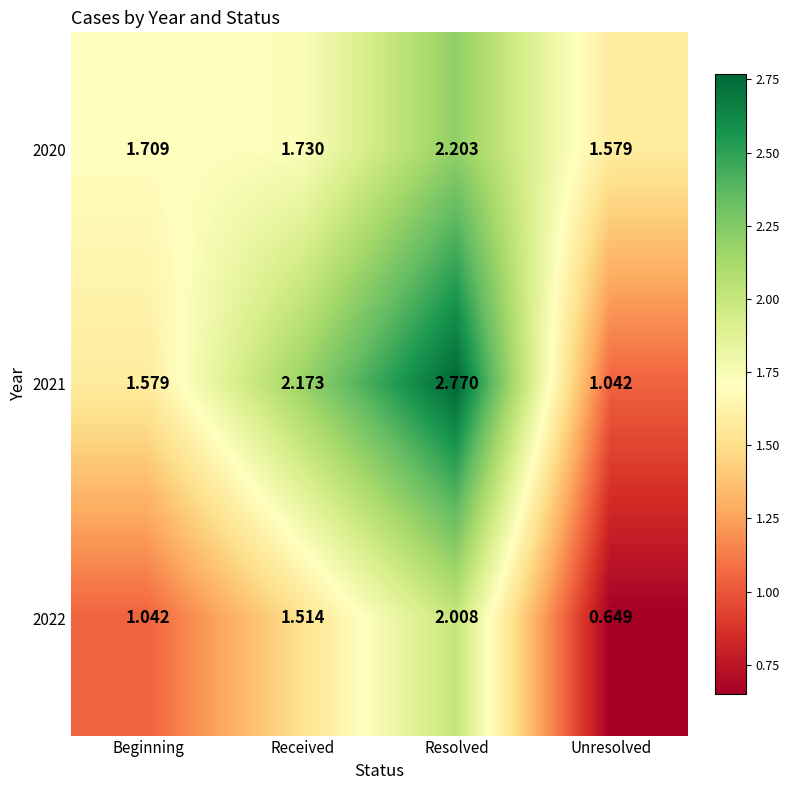

At which category does the chart reach its peak across all series?

Resolved